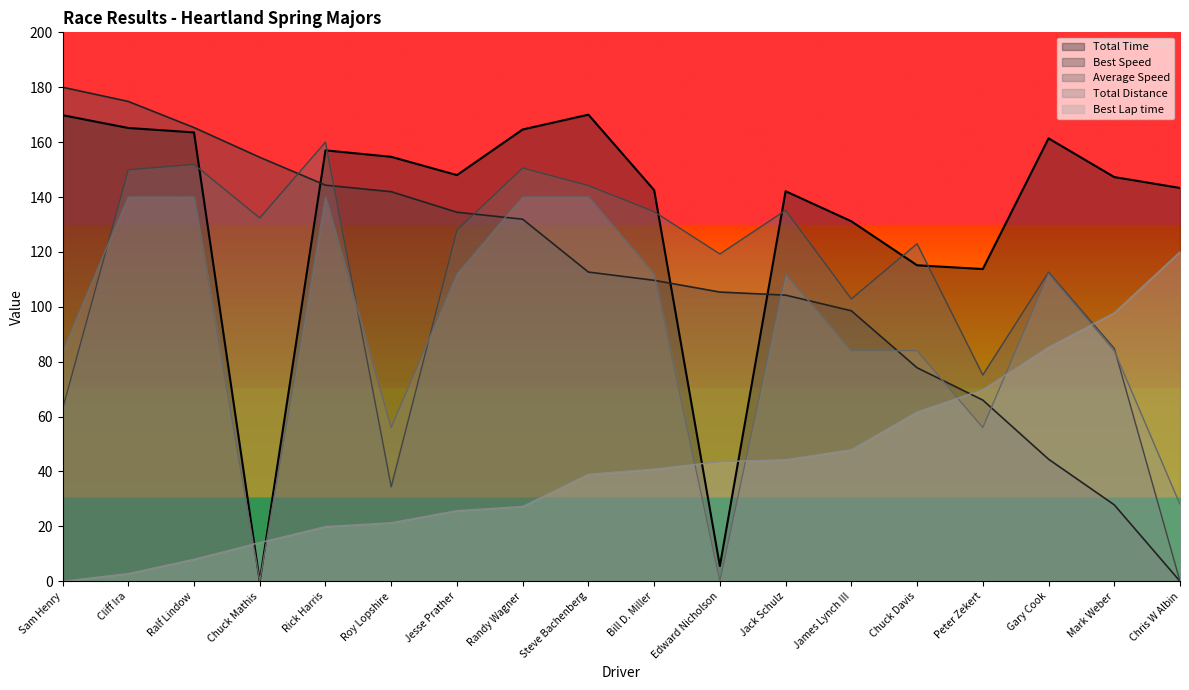

What is the difference between the second highest and minimum values in the Total Time series?

169.8